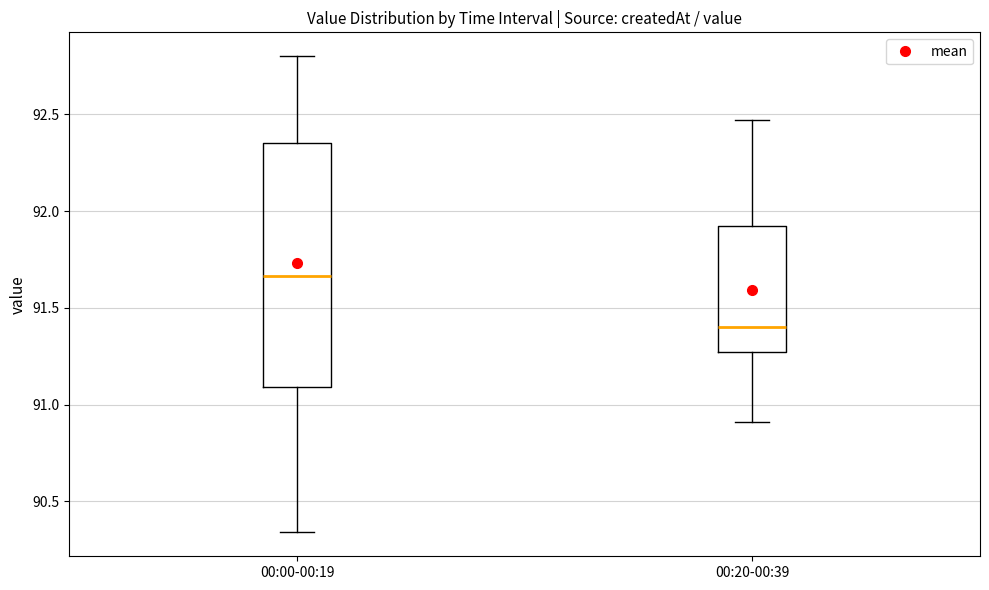

Where does the upper whisker of the box for 00:00-00:19 end on the y-axis? The values are not printed on the chart, so give them approximately, as read against the axis.

92.80